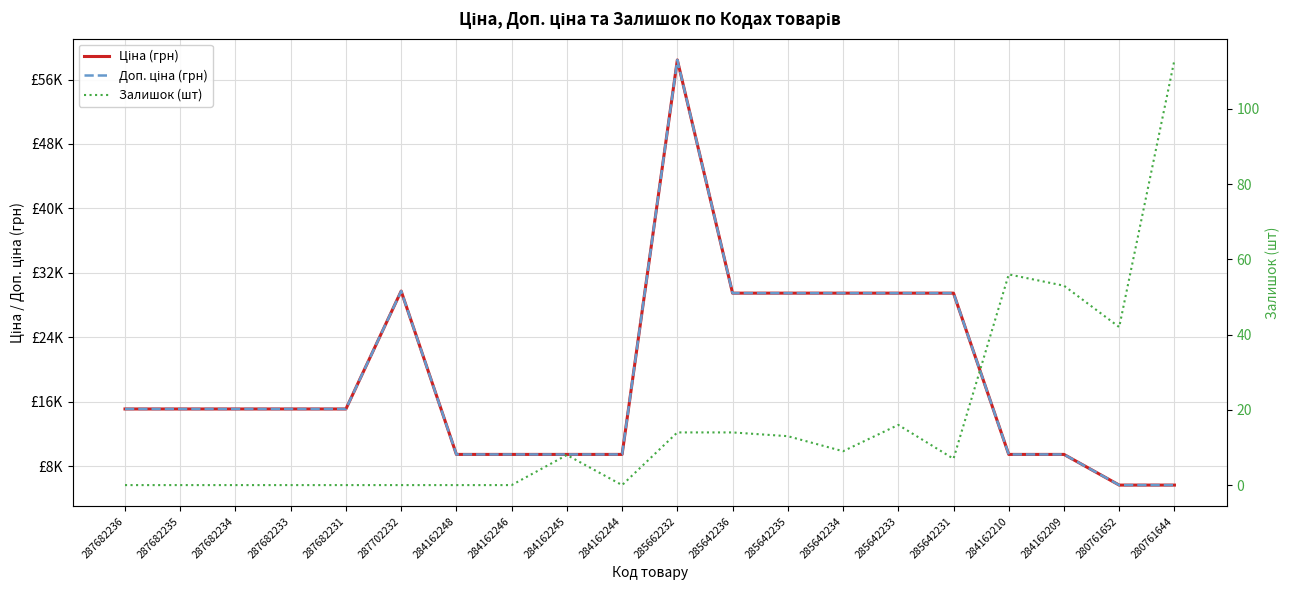

What is the average value of the Доп. ціна (грн) series?

18973.0